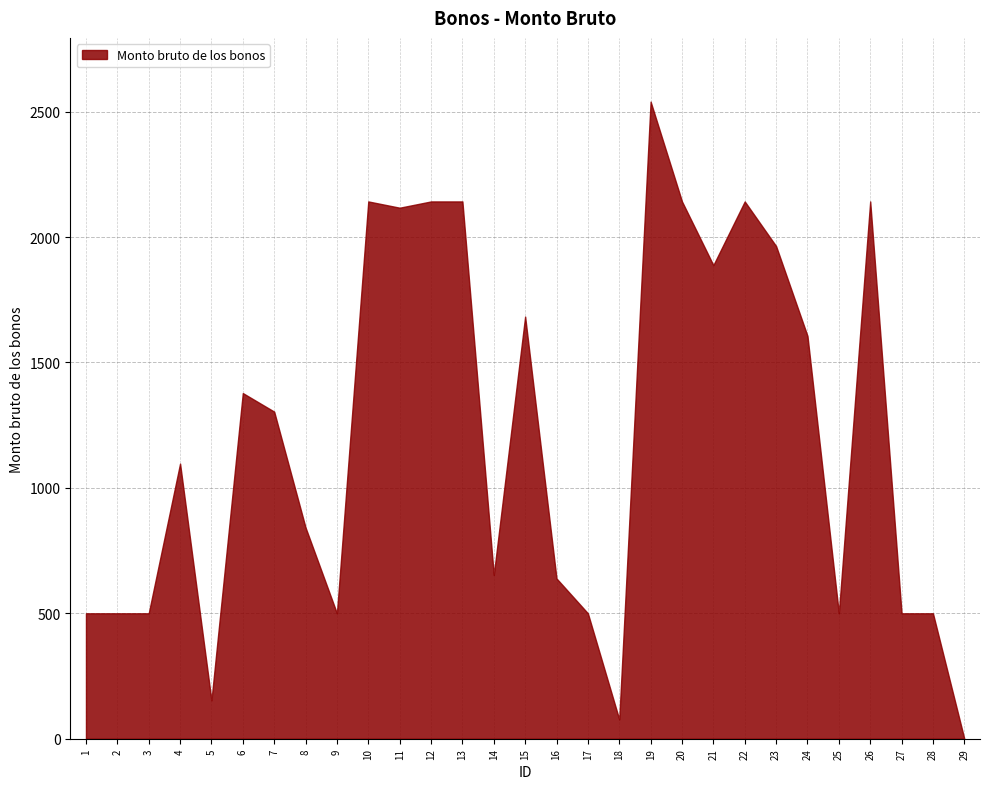

What is the value of the 6th point from the left?

1378